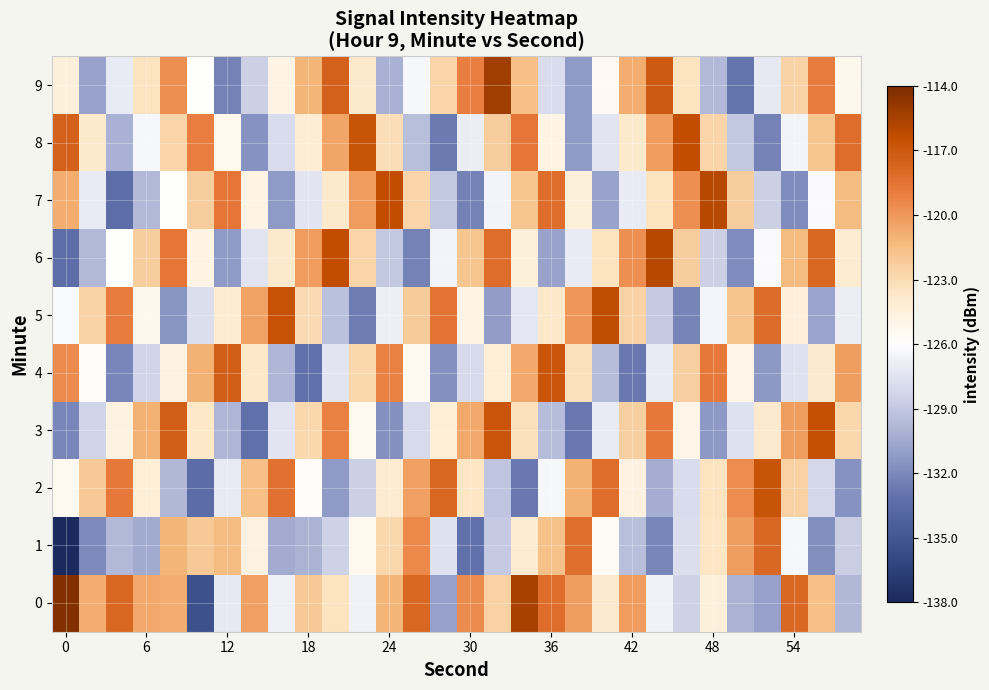

What is the maximum value shown in the chart?

-114.3